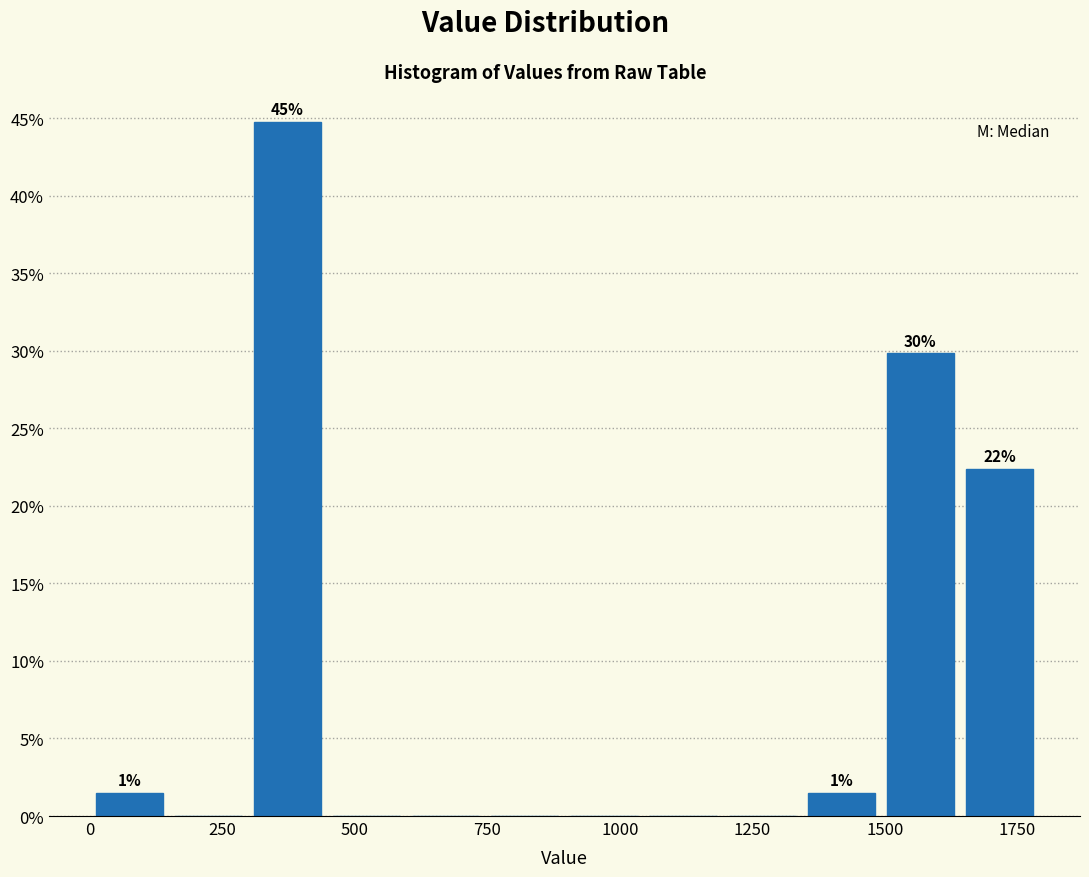

Read against the x-axis, roughly where is the centre of the tallest bar?

350